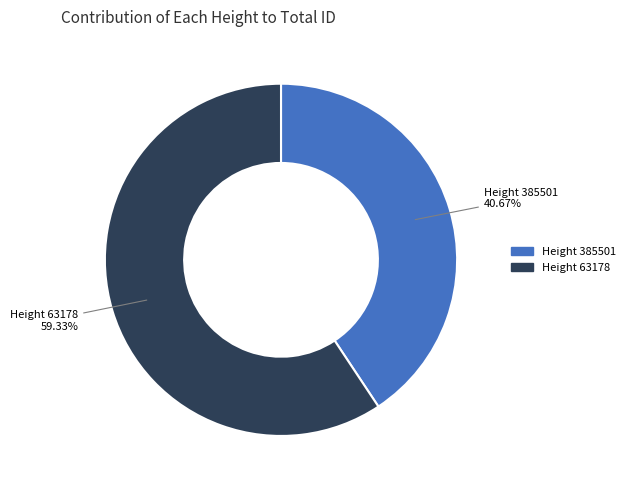

Is there a majority slice in this chart?

Yes